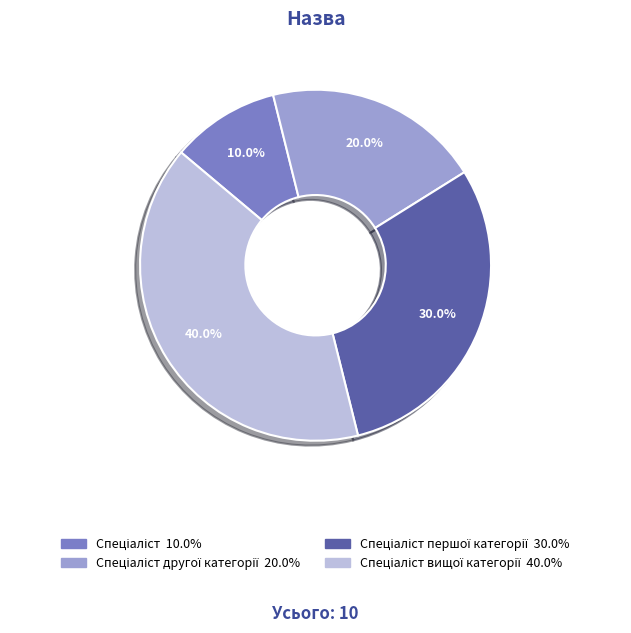

Count the number of slices in the pie.

4